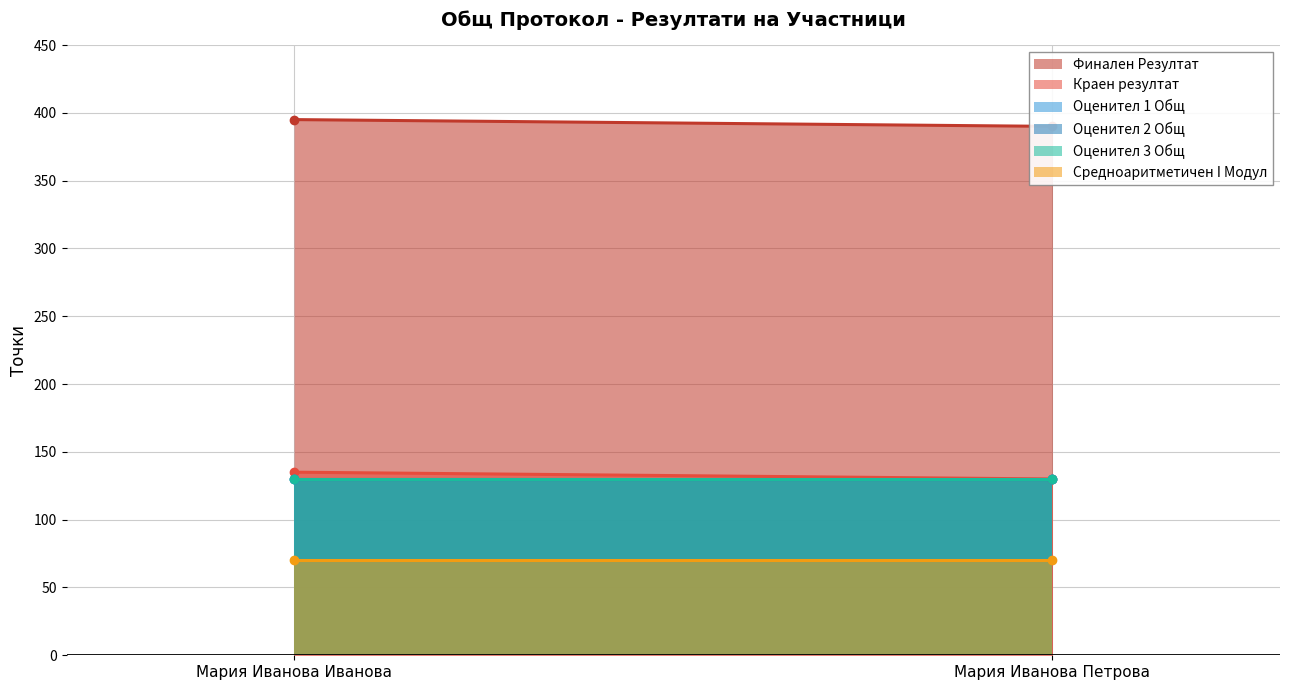

List the labels in order of Средноаритметичен I Модул value, largest first.

Мария Иванова Иванова, Мария Иванова Петрова